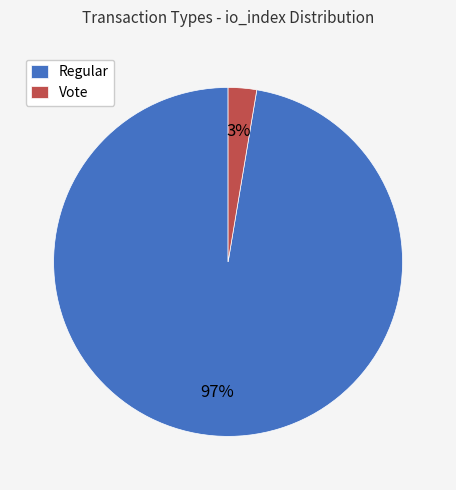

To the nearest percent, what is the average slice percentage?

50%